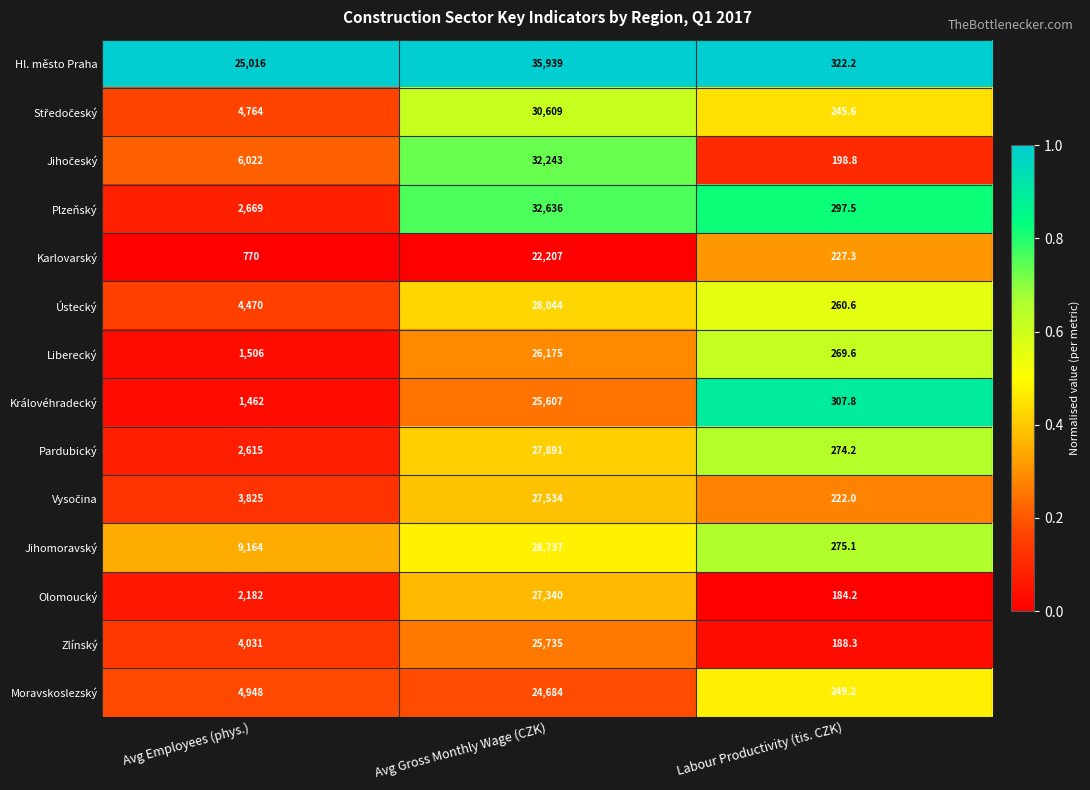

What is the difference between the Ústecký values at Avg Employees (phys.) and Avg Gross Monthly Wage (CZK)?

23574.0